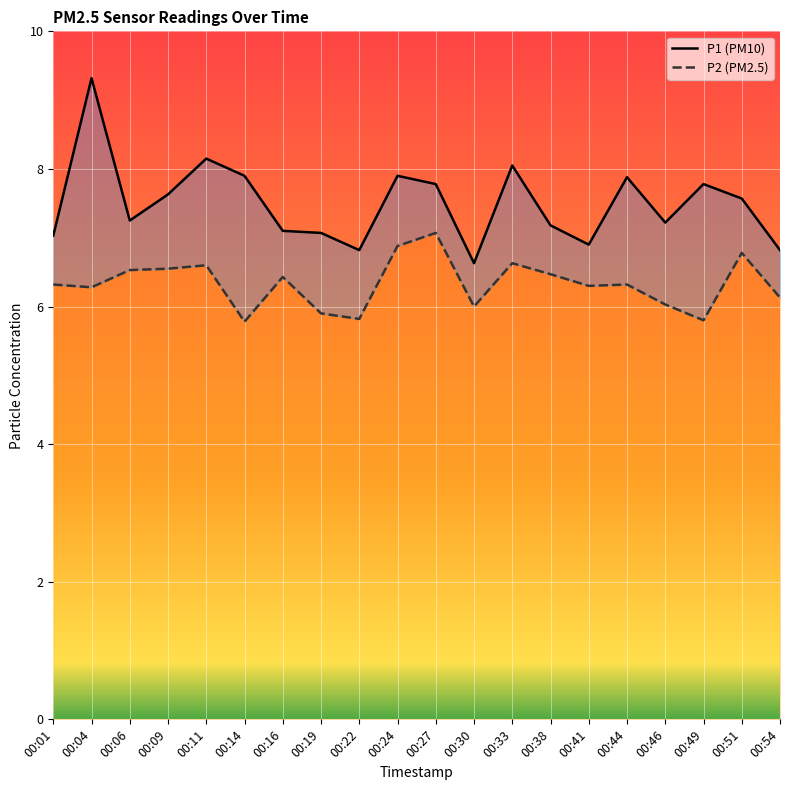

True or false: P2 has a value of 6.0 at 00:46.

True